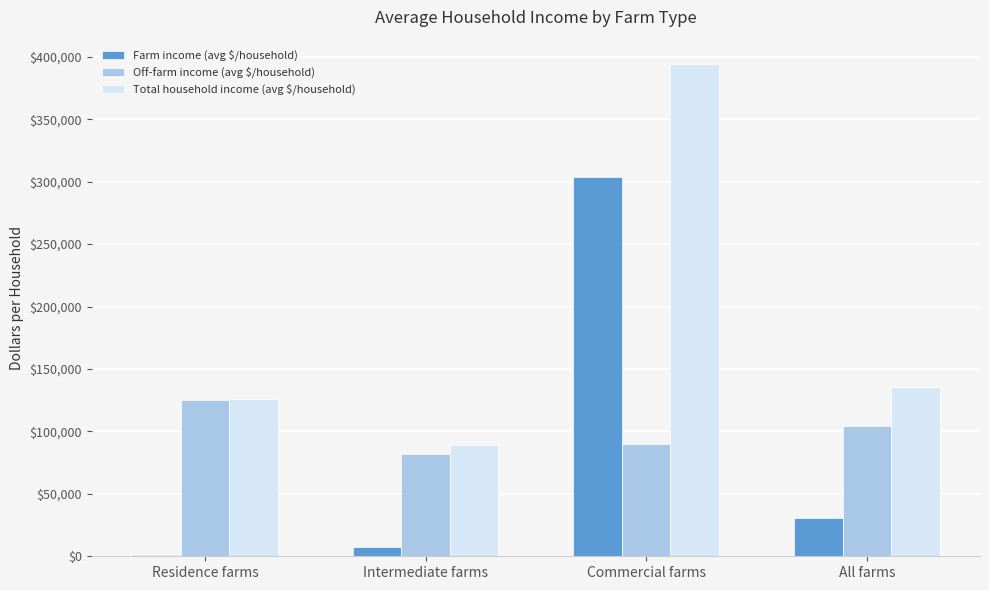

Between Commercial farms and All farms, which series saw the biggest shift?

Farm income (avg $/household)